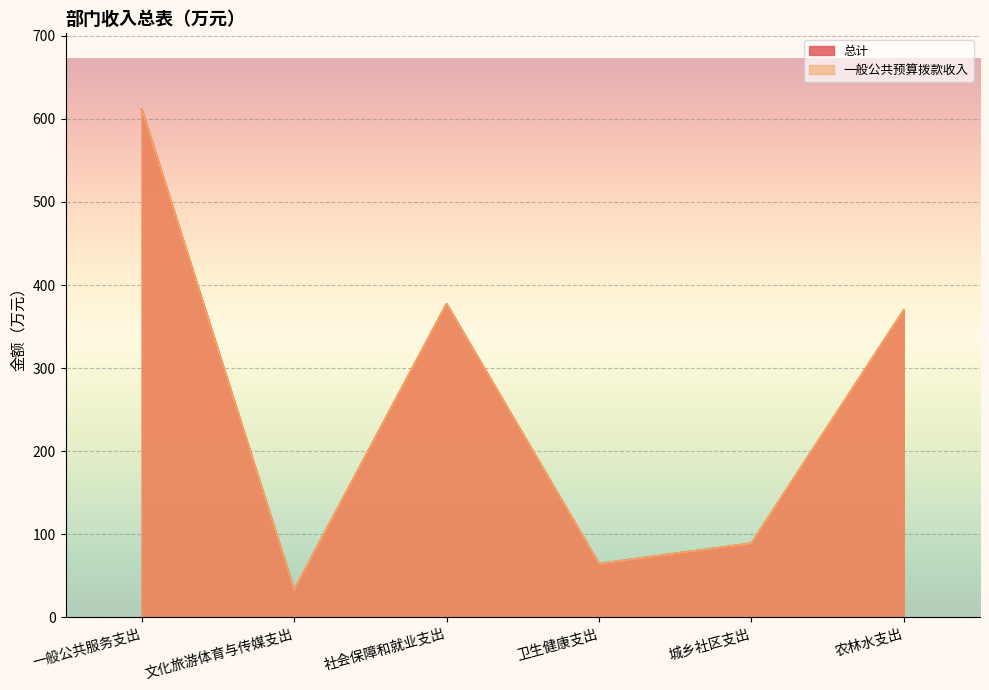

Reading right to left, transcribe all the data shown in this chart.

总计: 369.8	88.9	64.3	377.2	32.7	611.3
一般公共预算拨款收入: 369.8	88.9	64.3	377.2	32.7	611.3